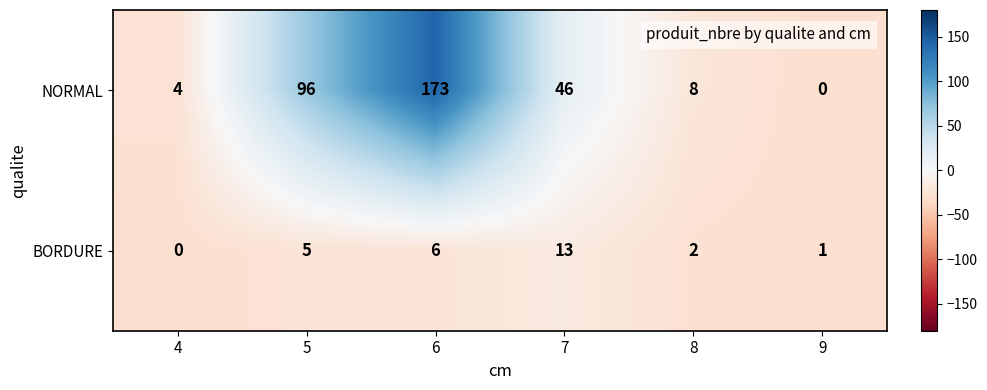

What is the sum of the BORDURE values at 5 and 9?

6